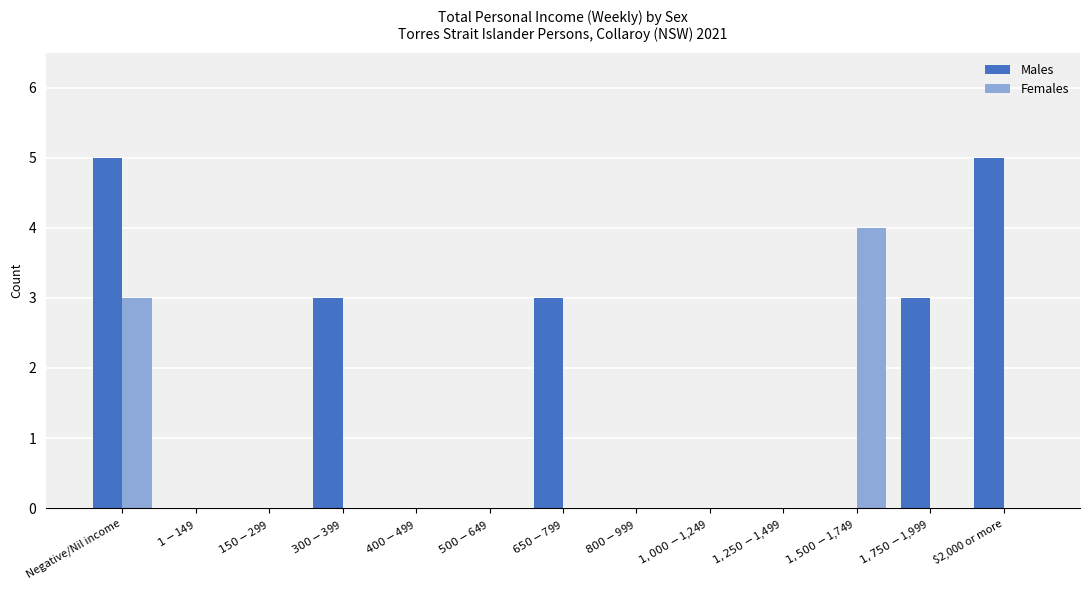

How many groups of bars are there?

13